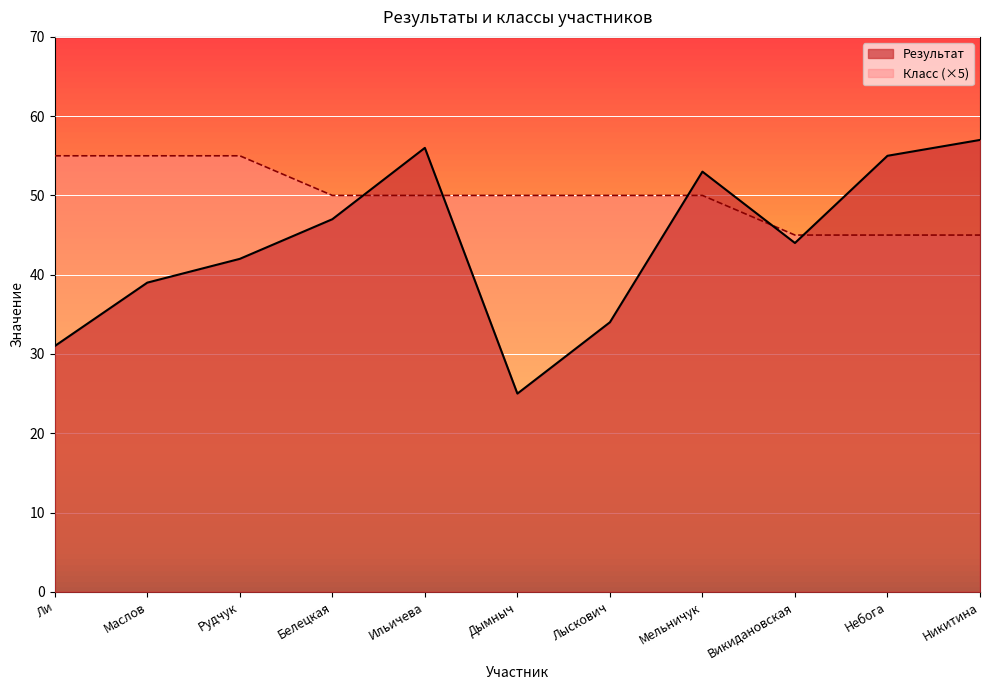

Which series ends up on top after the final intersection of Класс and Результат?

Результат